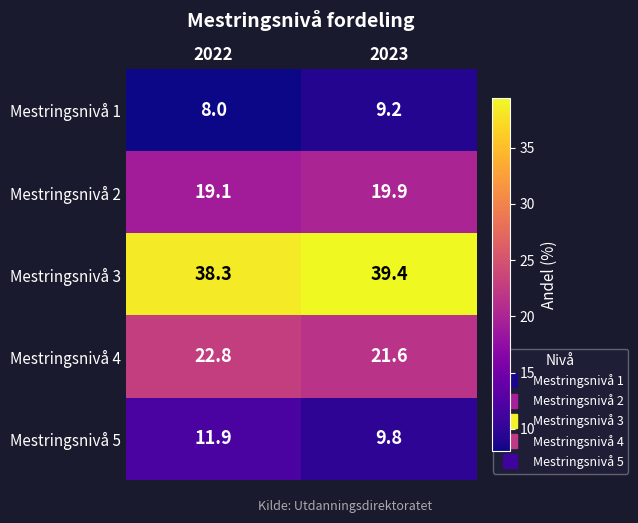

At which category does the chart reach its peak across all series?

2023